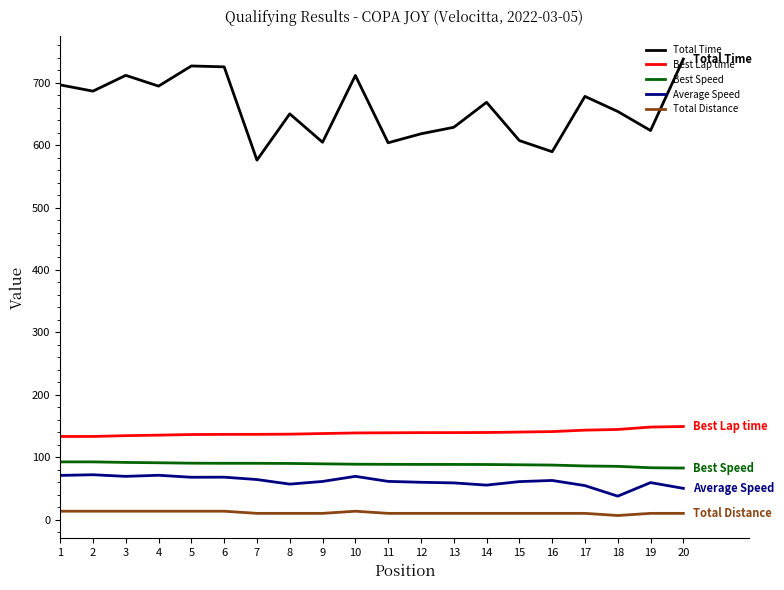

Is the value of Total Time at 14 greater than the value of Best Lap time at 15?

Yes